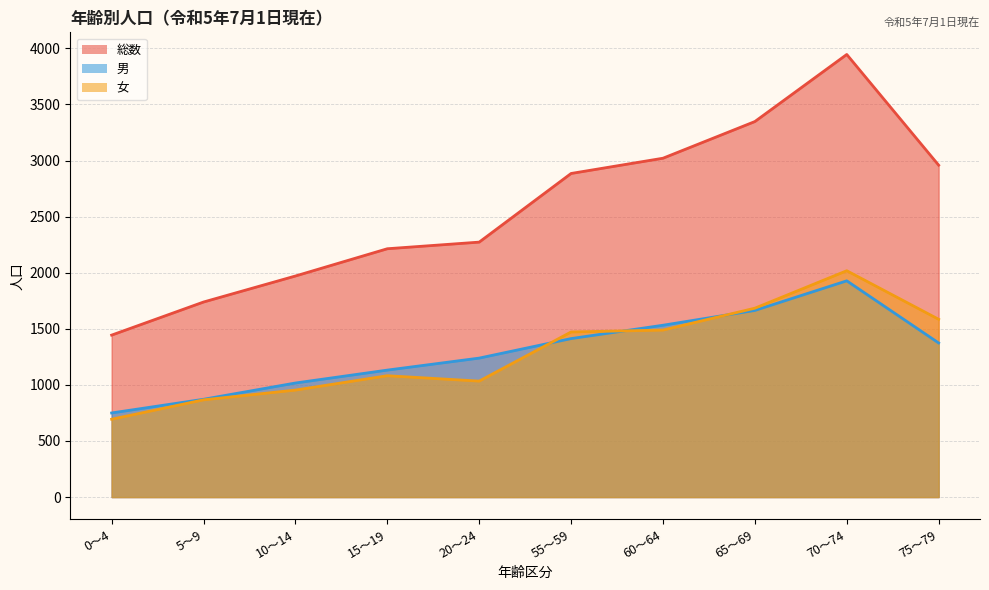

The value of 総数 at 60～64 is 4936. True or false?

False